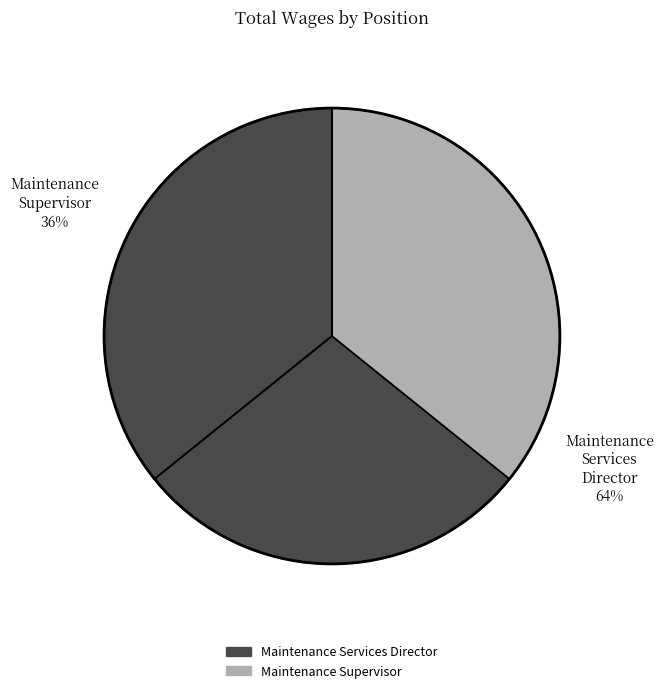

Is the sum of Maintenance Supervisor and Maintenance Services Director greater than half?

Yes